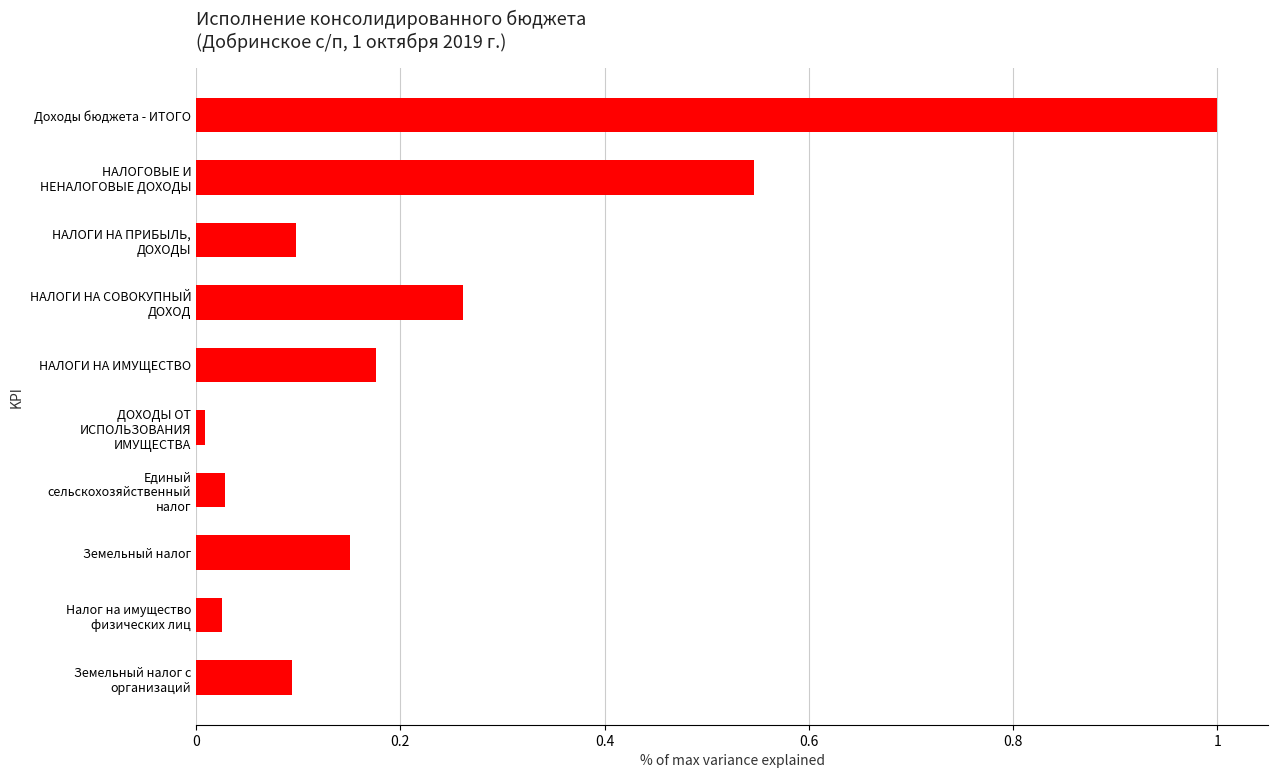

What is the difference between the maximum and minimum values?

1.0